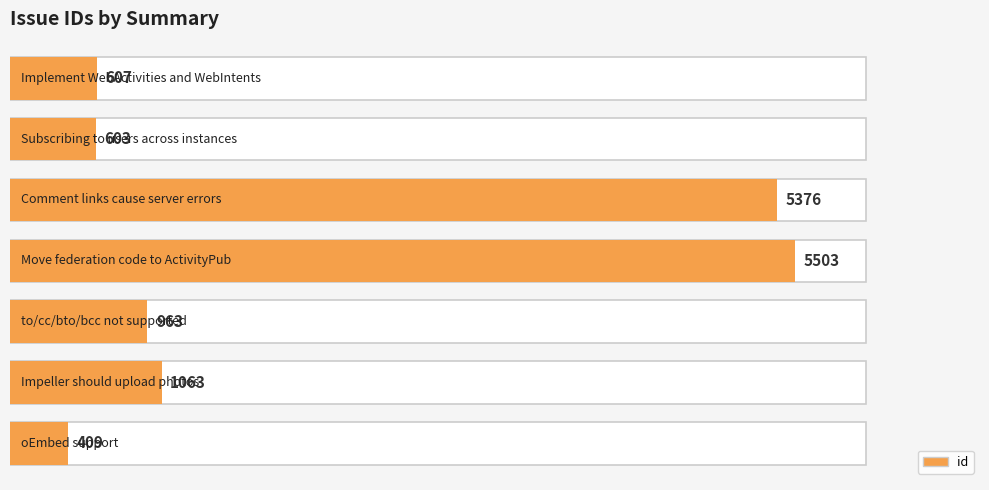

What is the difference between the second highest and second lowest values?

4773